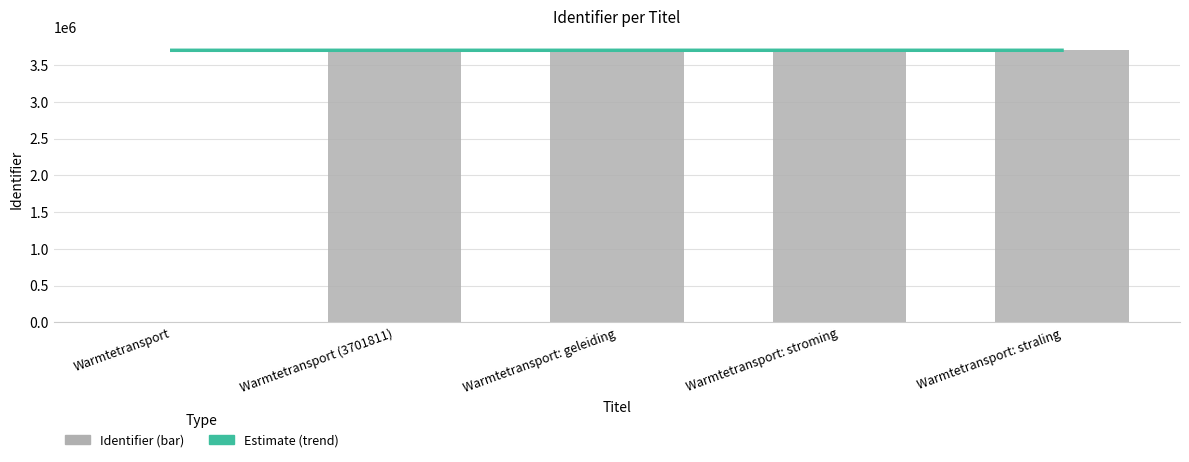

What is the sum of the Identifier values at Warmtetransport: stroming and Warmtetransport: geleiding?

7403930.0